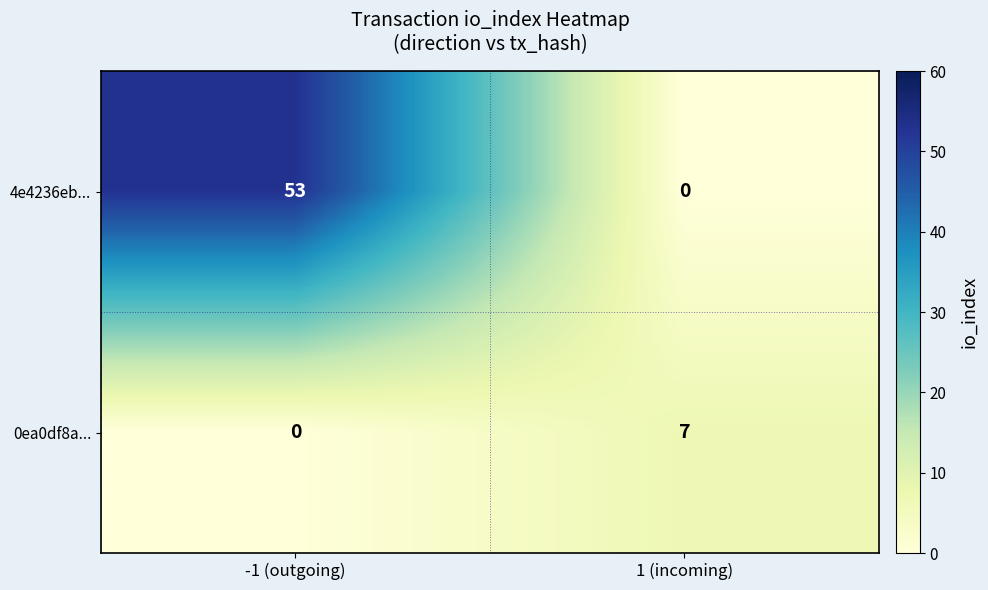

What is the sum of all 0ea0df8a... values?

7